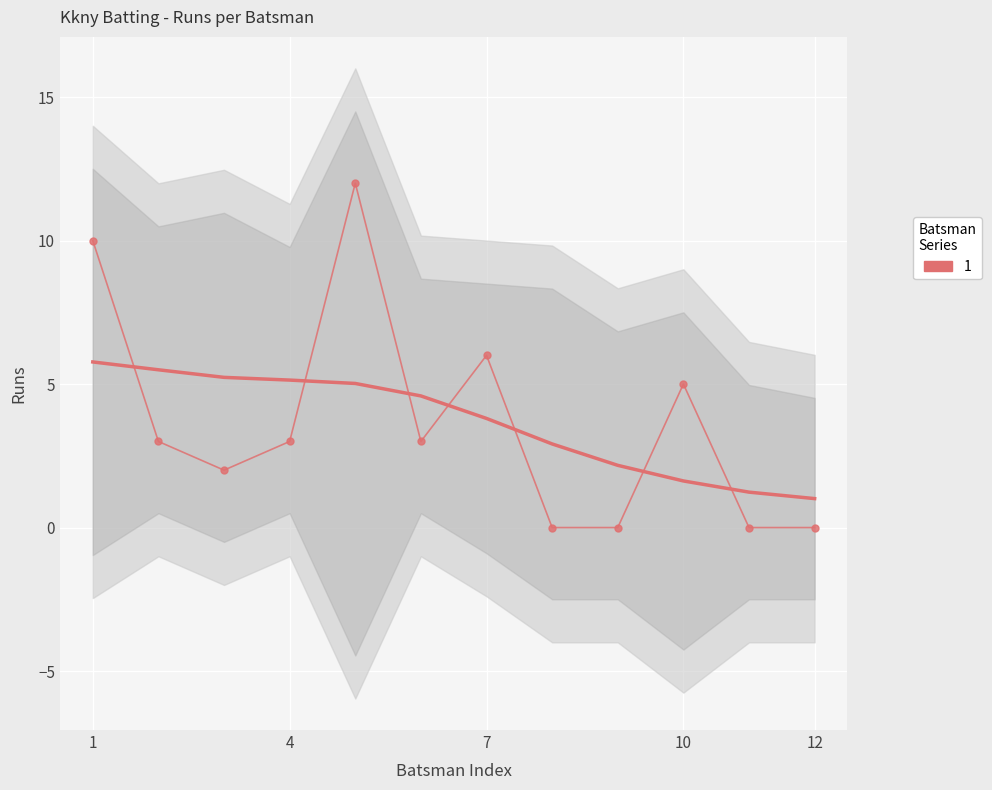

What is the label of the 2nd point from the left?

Armaan Rawat